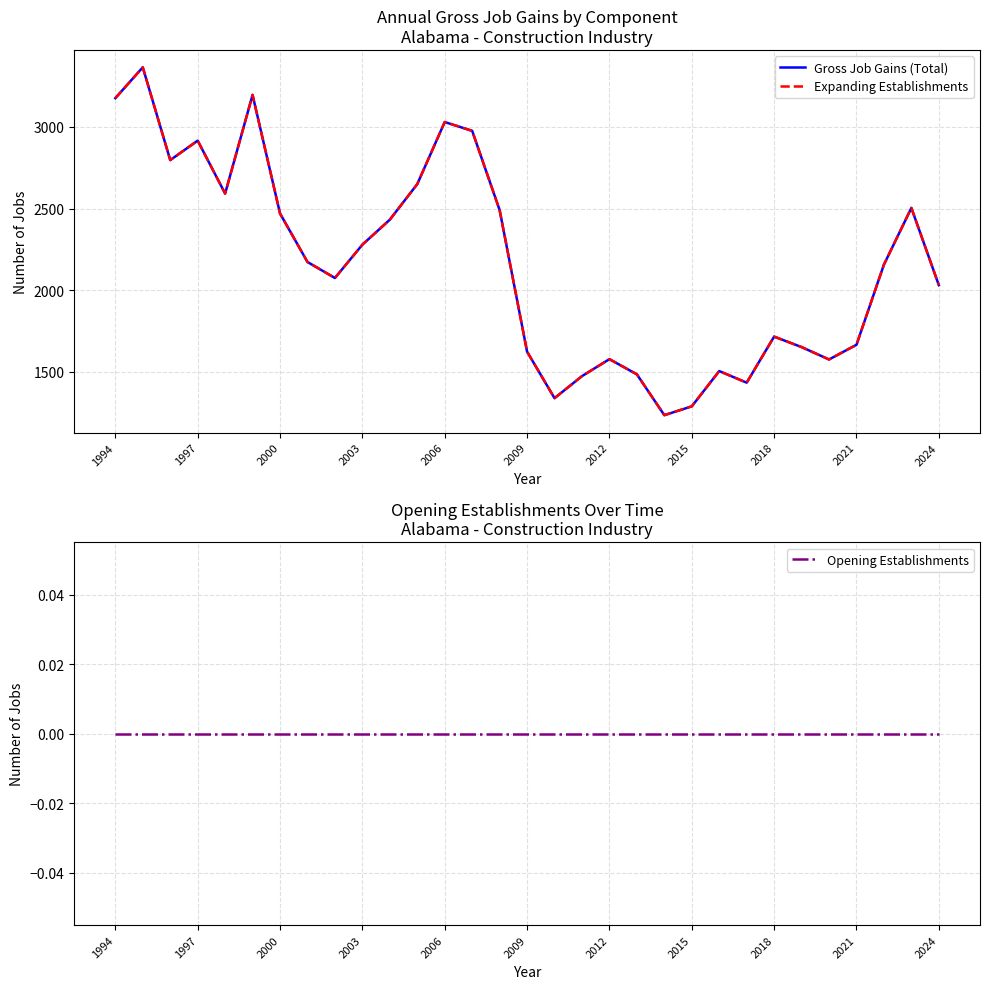

Which series changed the most between 2000 and 19?

Gross Job Gains (Total)